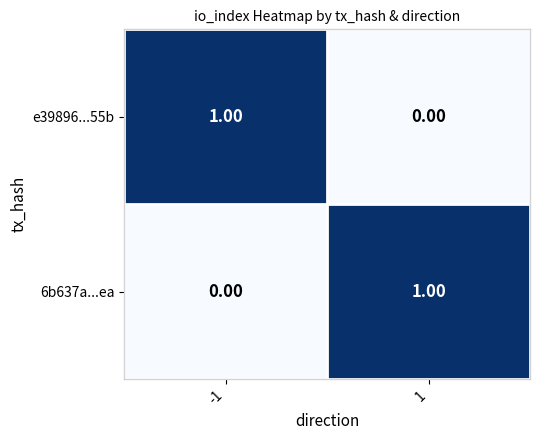

Count the number of categories in the chart.

2